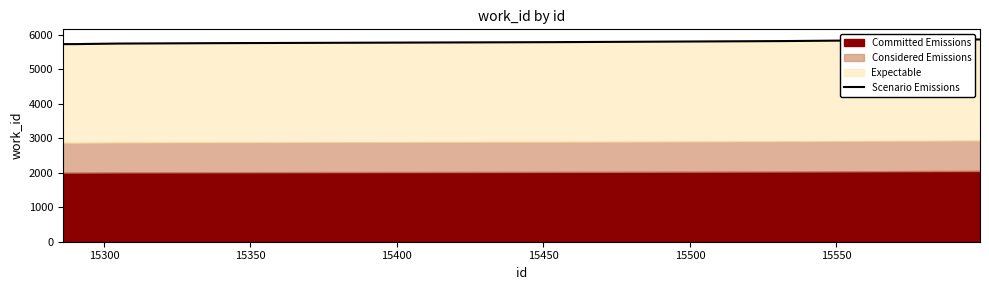

Reading left to right, what are all the values shown in this chart?

5729	5730	5730	5730	5732	5746	5758	5787	5818	5865